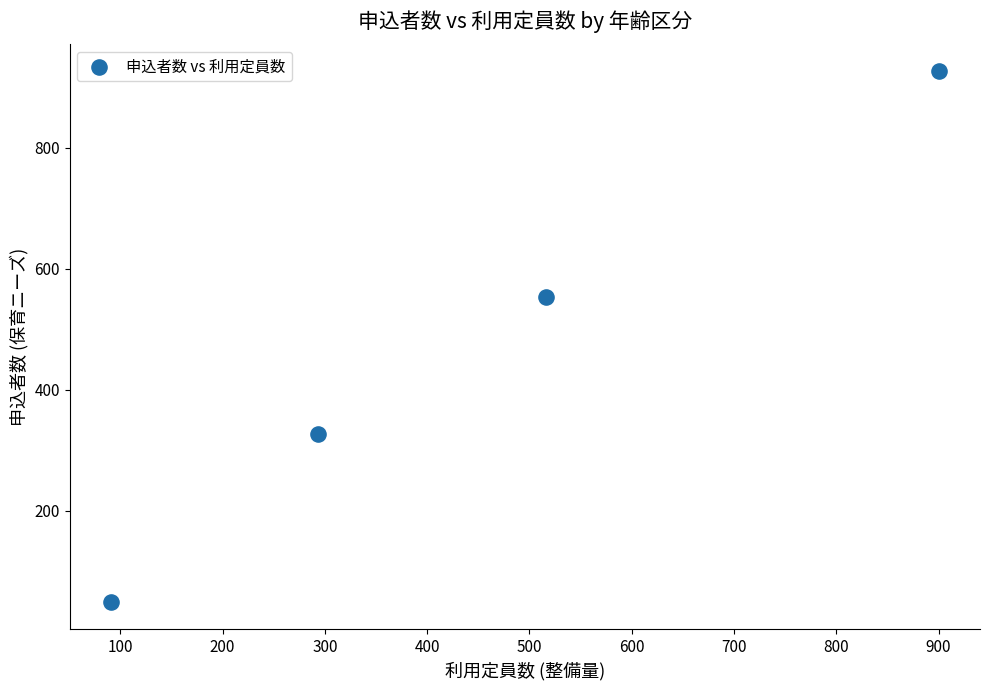

What Y value in the scatter plot is closest to 487?

553